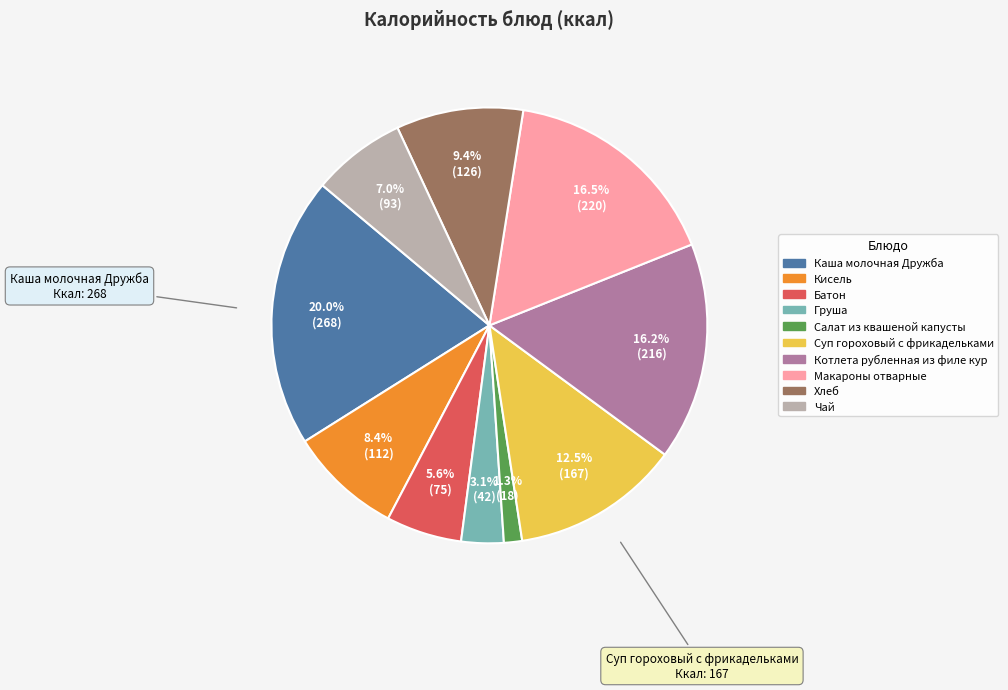

True or false: Каша молочная Дружба accounts for 30% of the total.

False